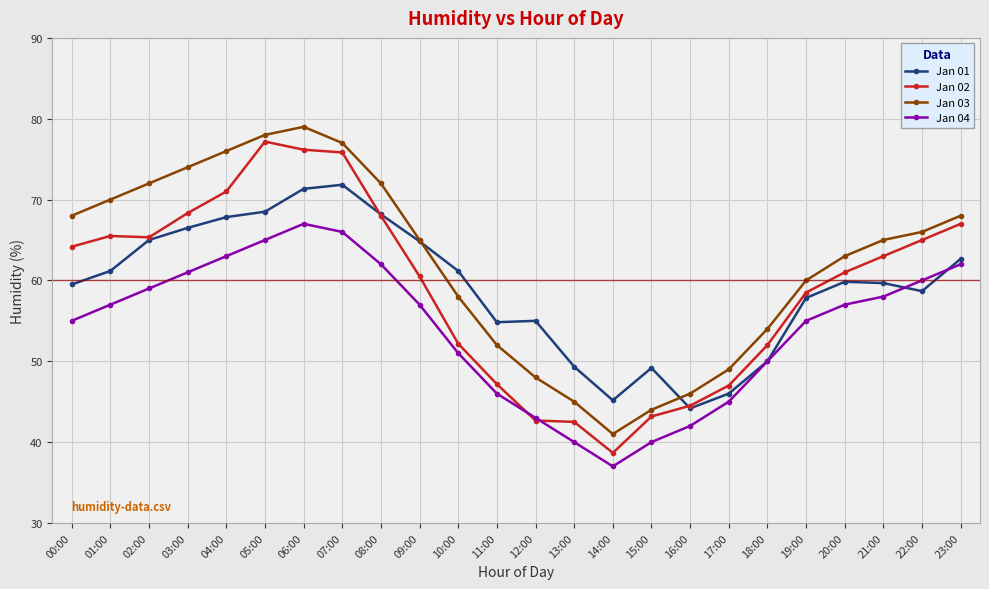

Which series changed the most between 02:00 and 20:00?

Jan 03